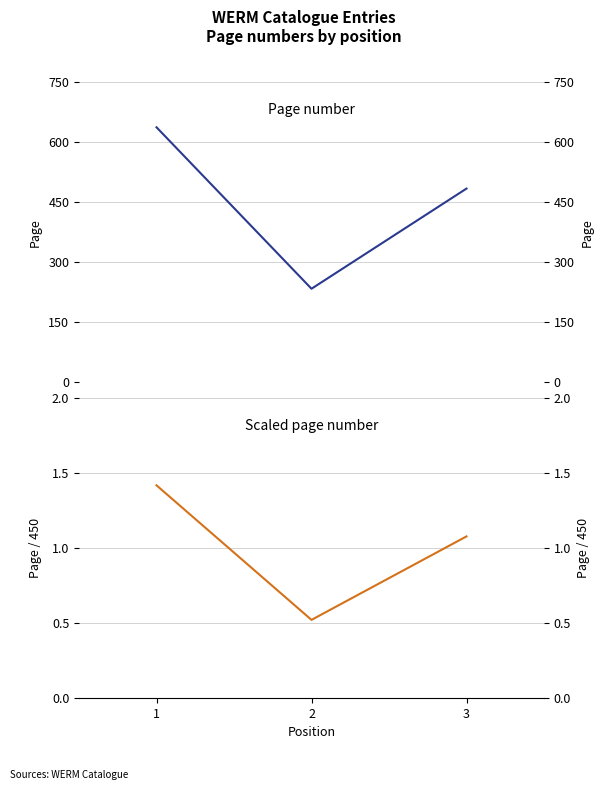

At which category is the sum across all series the highest?

1